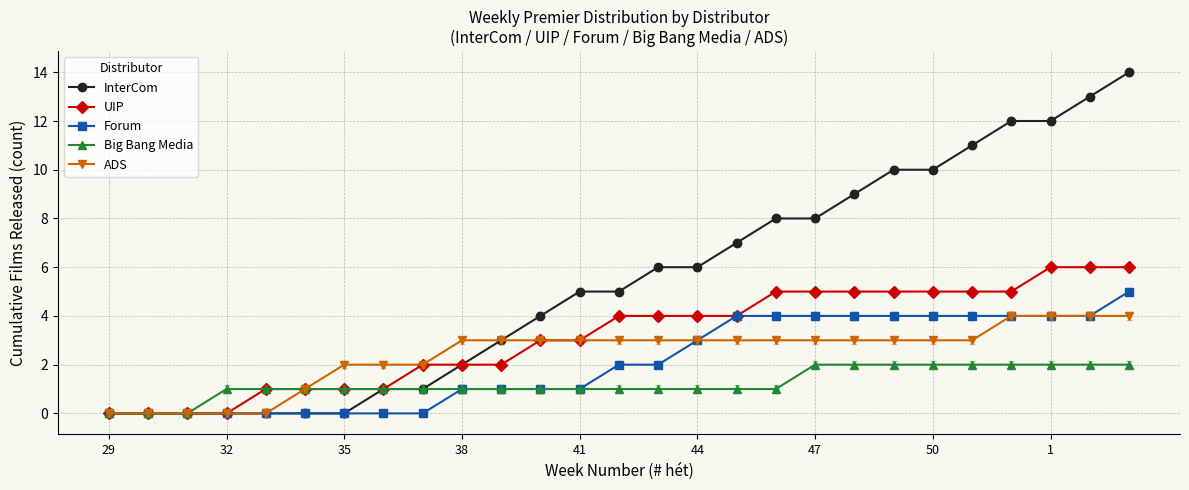

List the series in order of their peak value, highest first.

InterCom, UIP, Forum, ADS, Big Bang Media